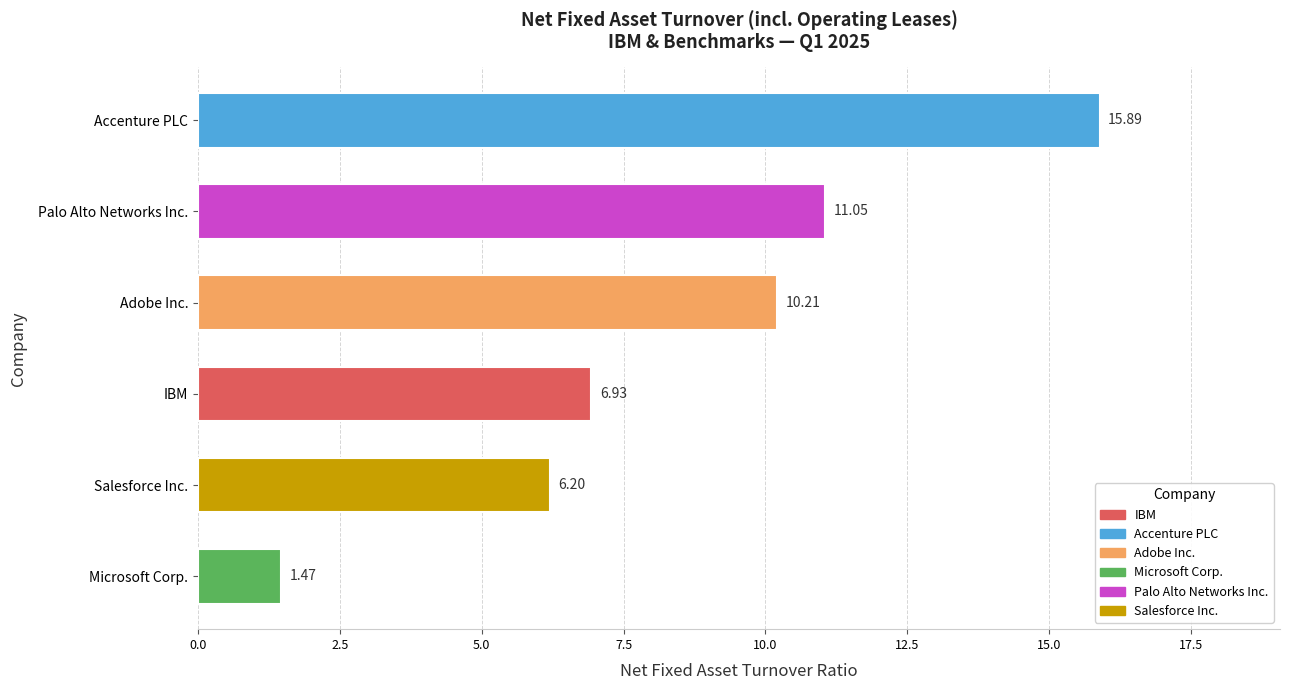

What is the difference between the values at Microsoft Corp. and Salesforce Inc.?

4.7